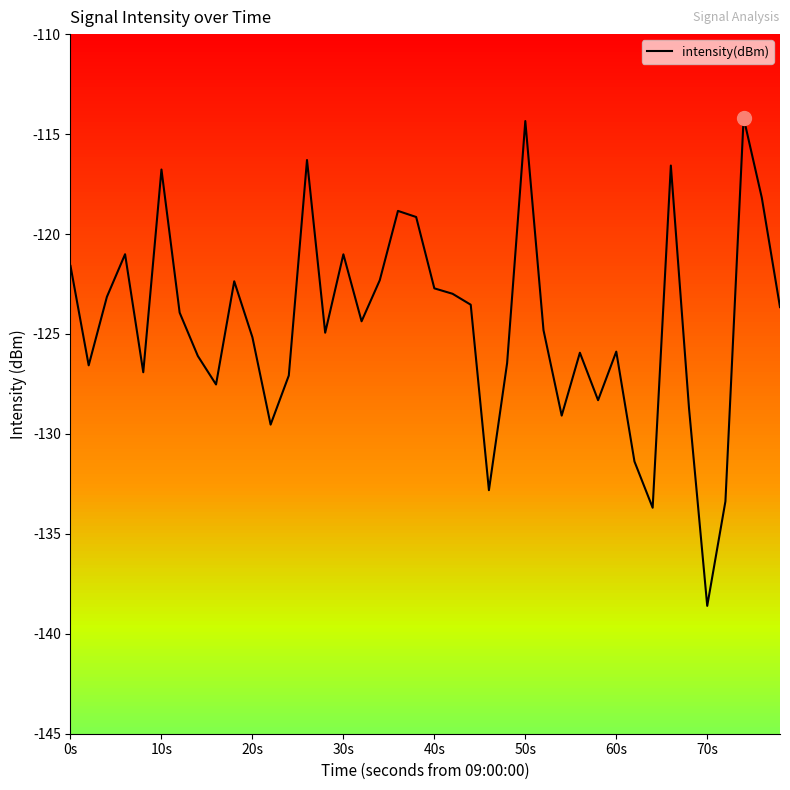

What is the sum of all values?

-4980.0